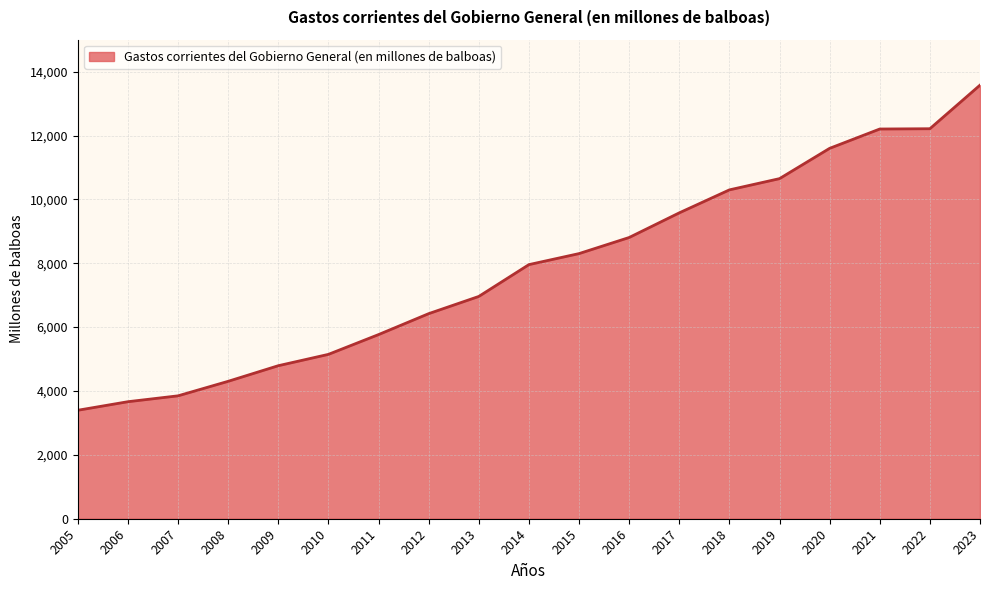

True or false: the data shows 8806.6 at 2016.

True